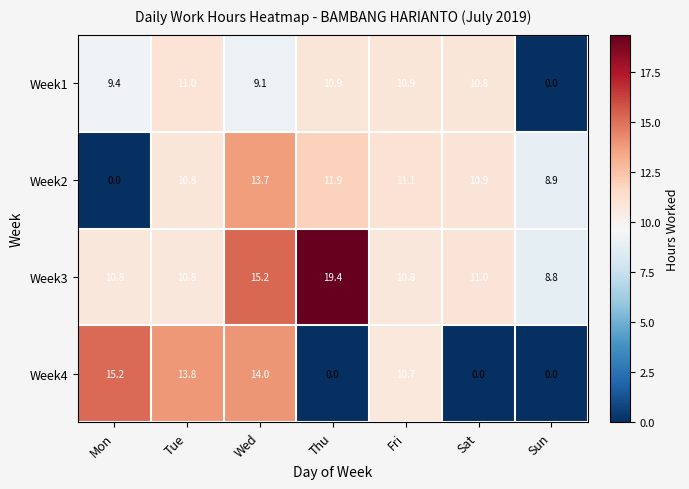

Reading right to left, list all the values displayed in this chart.

Week1: 0.0	10.8	10.9	10.9	9.1	11.0	9.4
Week2: 8.9	10.9	11.1	11.9	13.7	10.8	0.0
Week3: 8.8	11.0	10.8	19.4	15.2	10.8	10.8
Week4: 0.0	0.0	10.7	0.0	14.0	13.8	15.2